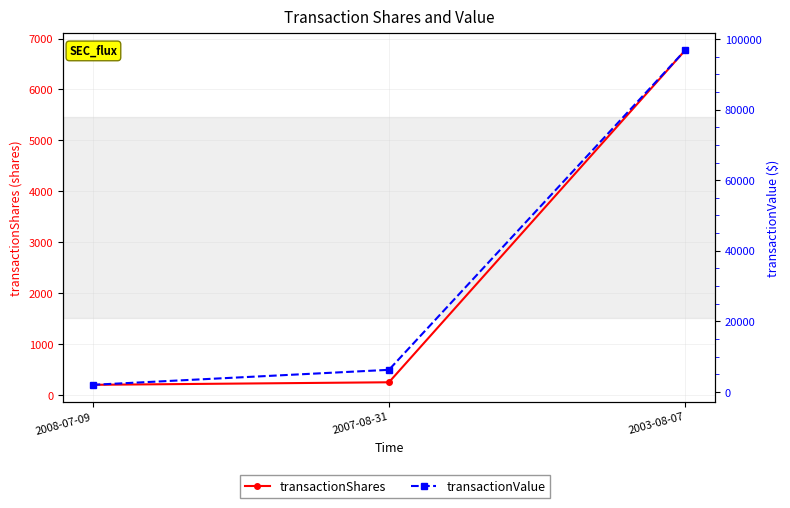

The value of transactionShares at 2003-08-07 is 3118. True or false?

False